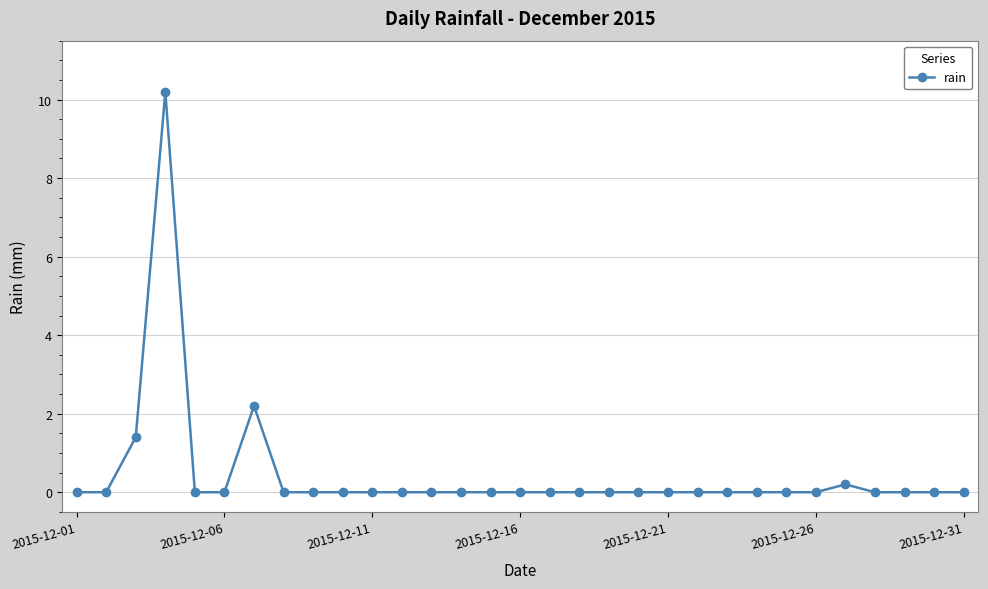

What is the average value?

0.5